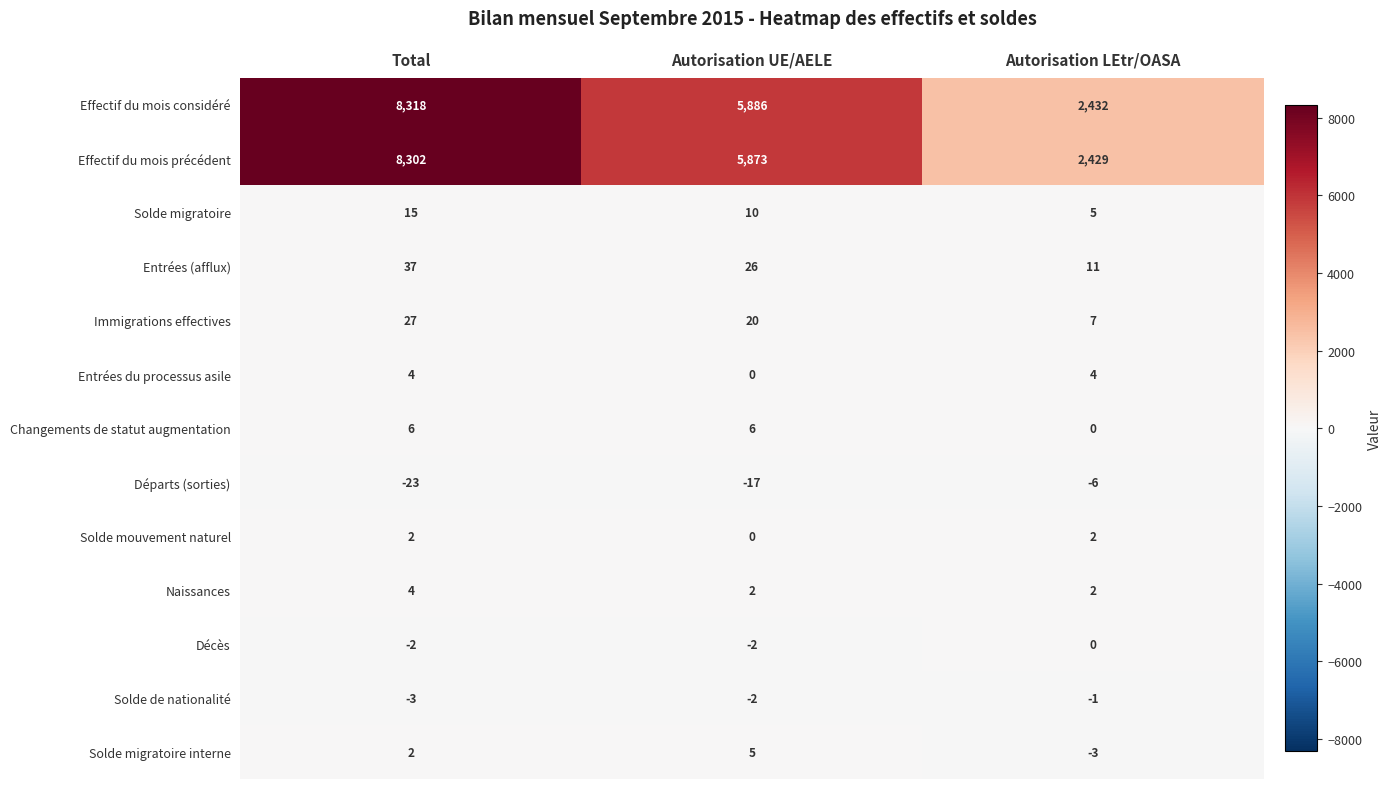

What is the lowest value of the Effectif du mois précédent series?

2429